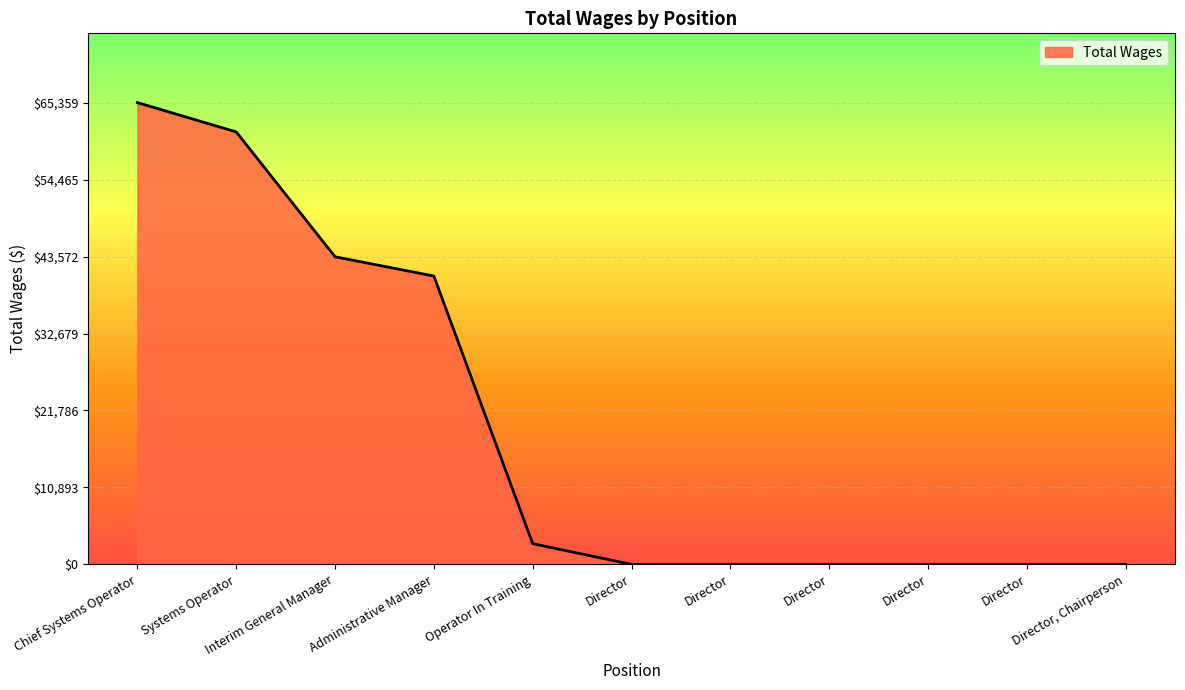

Which has a higher value, Administrative Manager or Director, Chairperson?

Administrative Manager